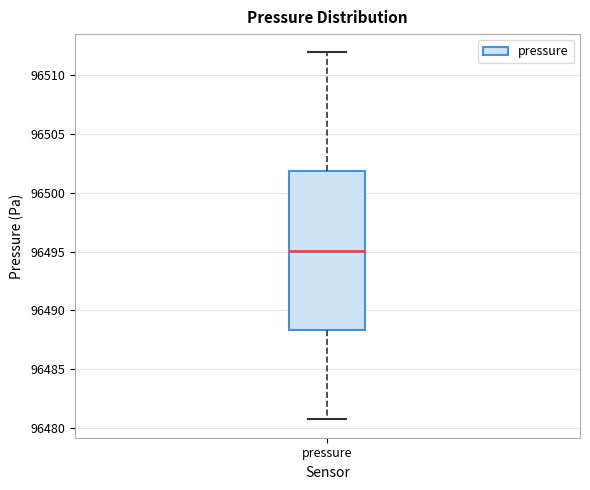

Read this box plot against the y-axis: the position of the median line, the range covered by the box, and the ends of both whiskers. The values are not printed on the chart, so give them approximately, as read against the axis.

median 96495.0, box 96488.5 to 96502.0, whiskers 96481.0 to 96512.0